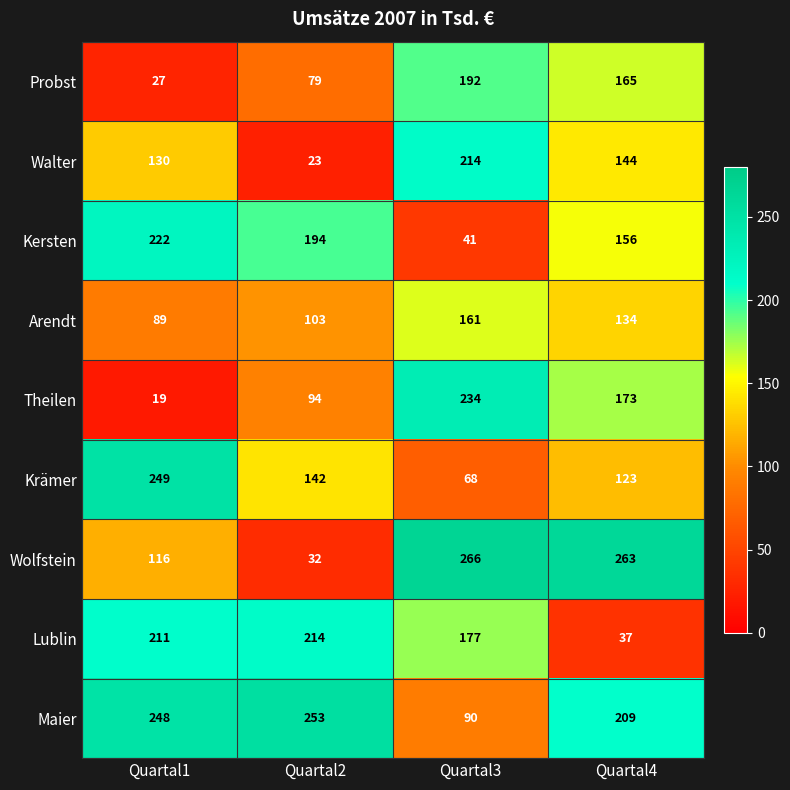

What is the sum of the Probst values at Quartal3 and Quartal2?

271